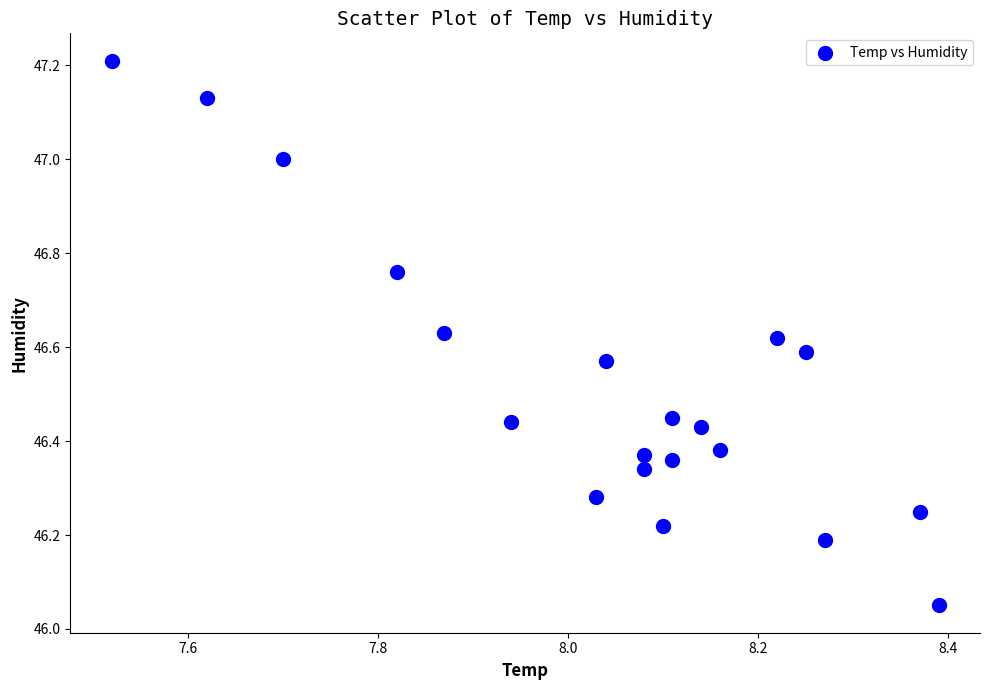

What is the range of Y values (max minus min)?

1.2